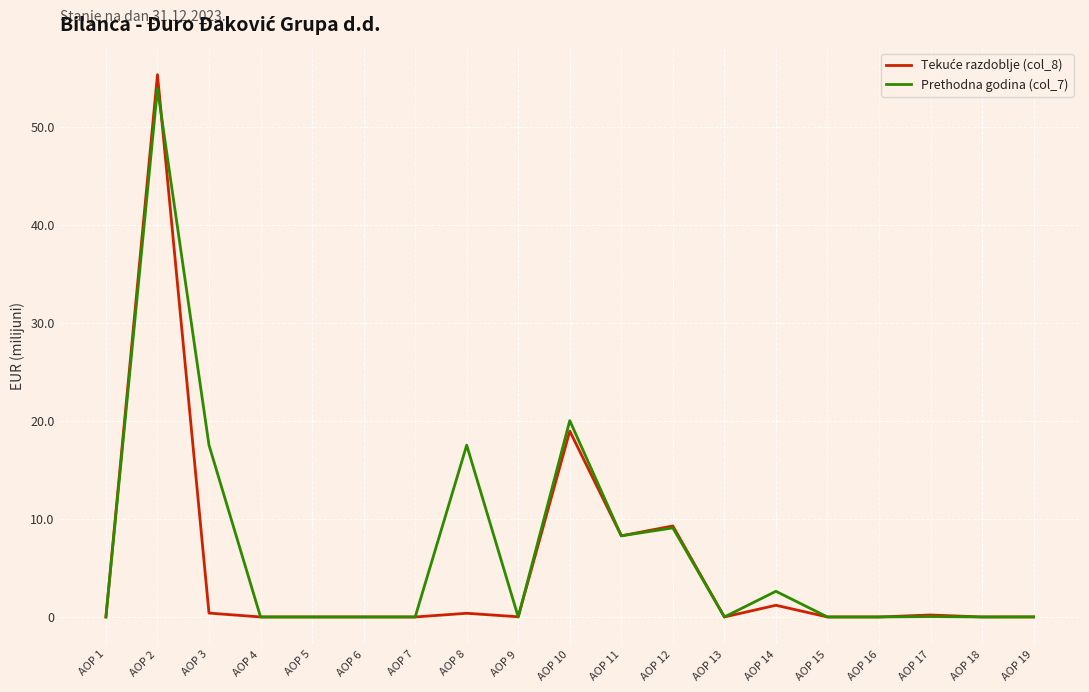

Is this an area chart (filled region under the line)?

No